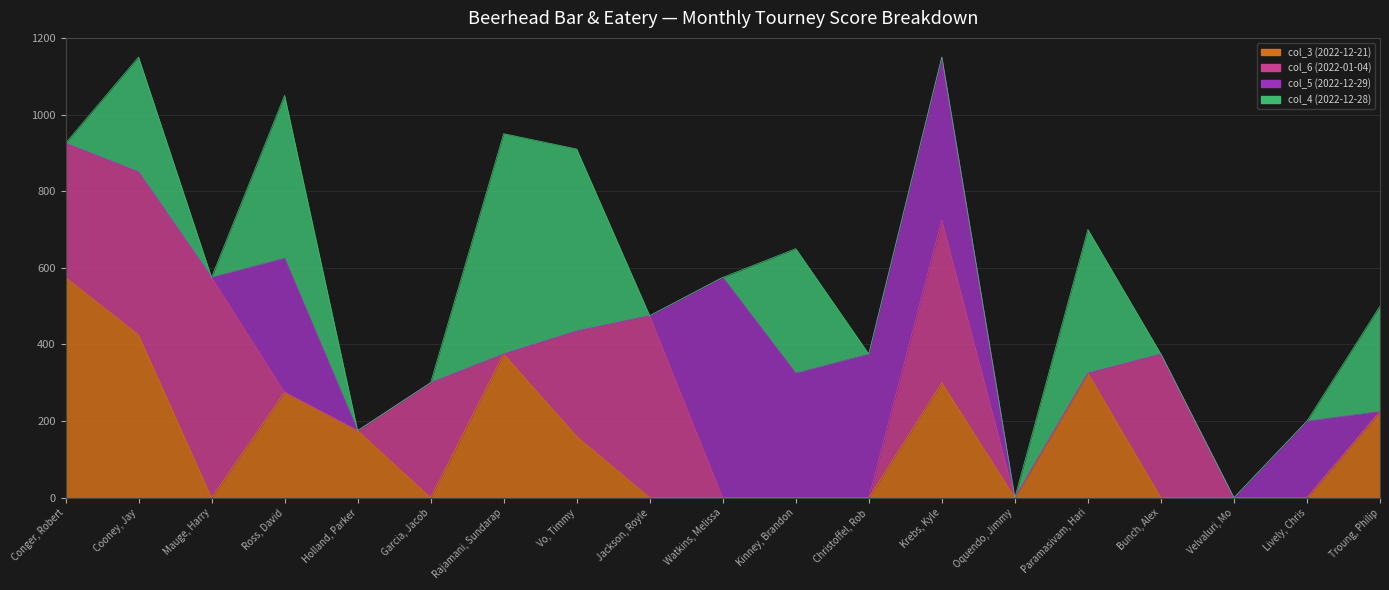

Which series has the largest range (max minus min)?

col_3 (2022-12-21)